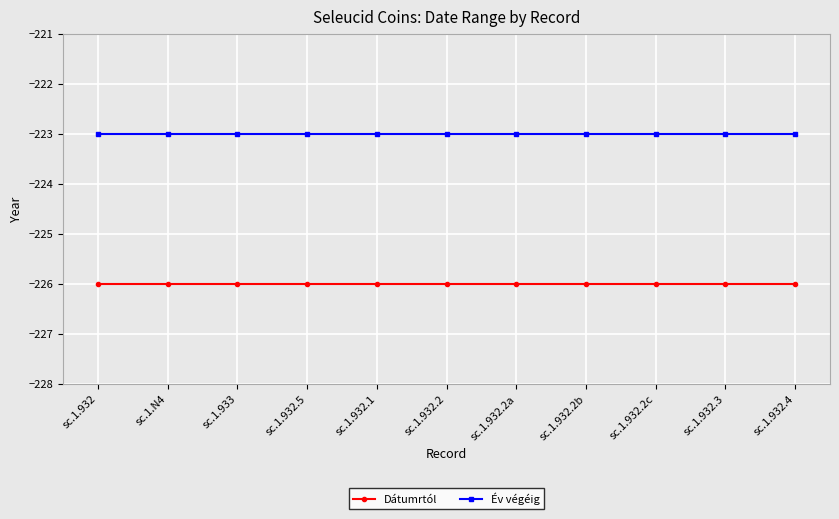

How many lines are shown in the chart?

2